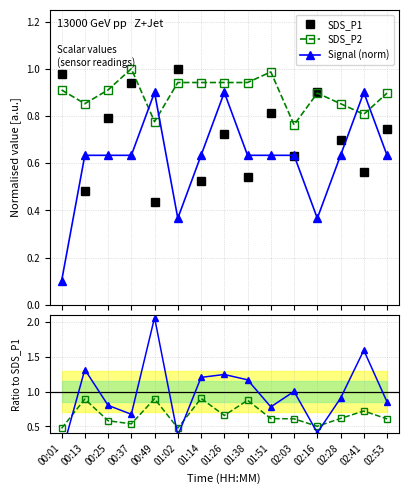

At 01:51, list the series in order from smallest to largest.

SDS_P2 / SDS_P1, Signal (norm), Signal / SDS_P1, SDS_P1, SDS_P2